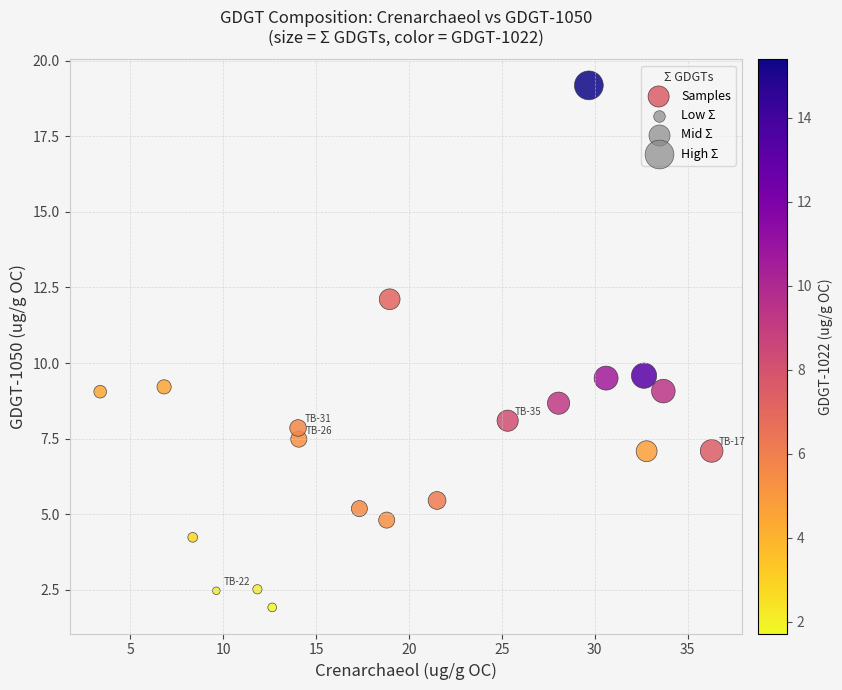

What is the range of Y values (max minus min)?

17.3